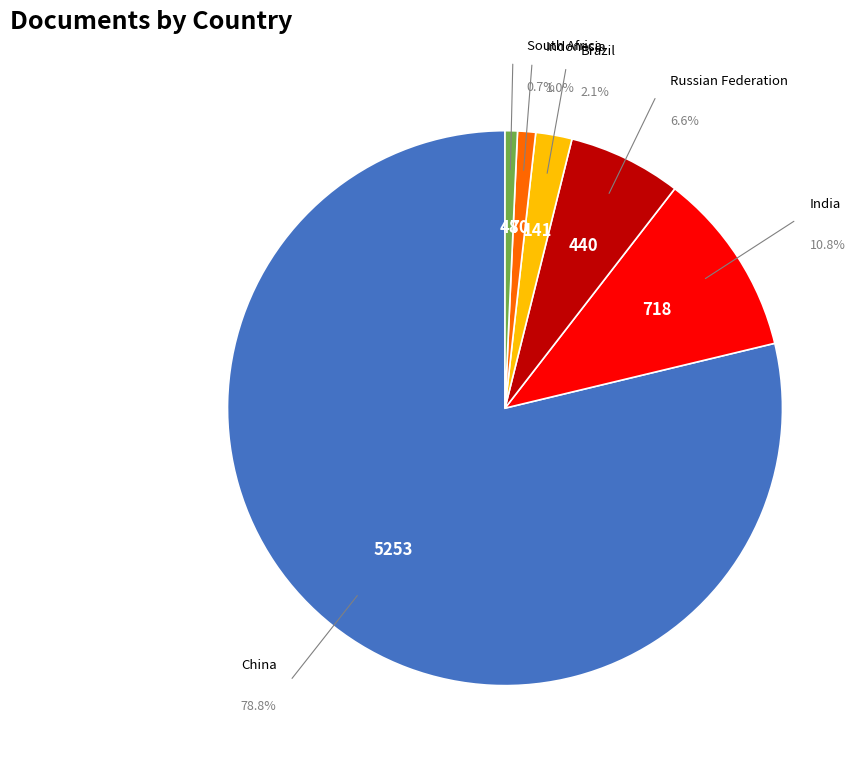

Is there any slice that represents more than half of the pie?

Yes